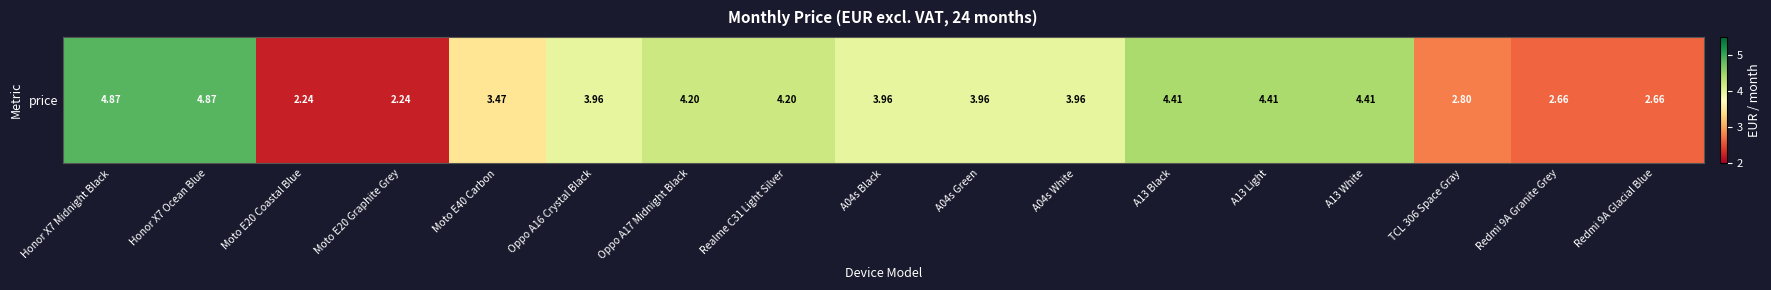

Reading right to left, extract all data points from this chart.

2.7	2.7	2.8	4.4	4.4	4.4	4.0	4.0	4.0	4.2	4.2	4.0	3.5	2.2	2.2	4.9	4.9